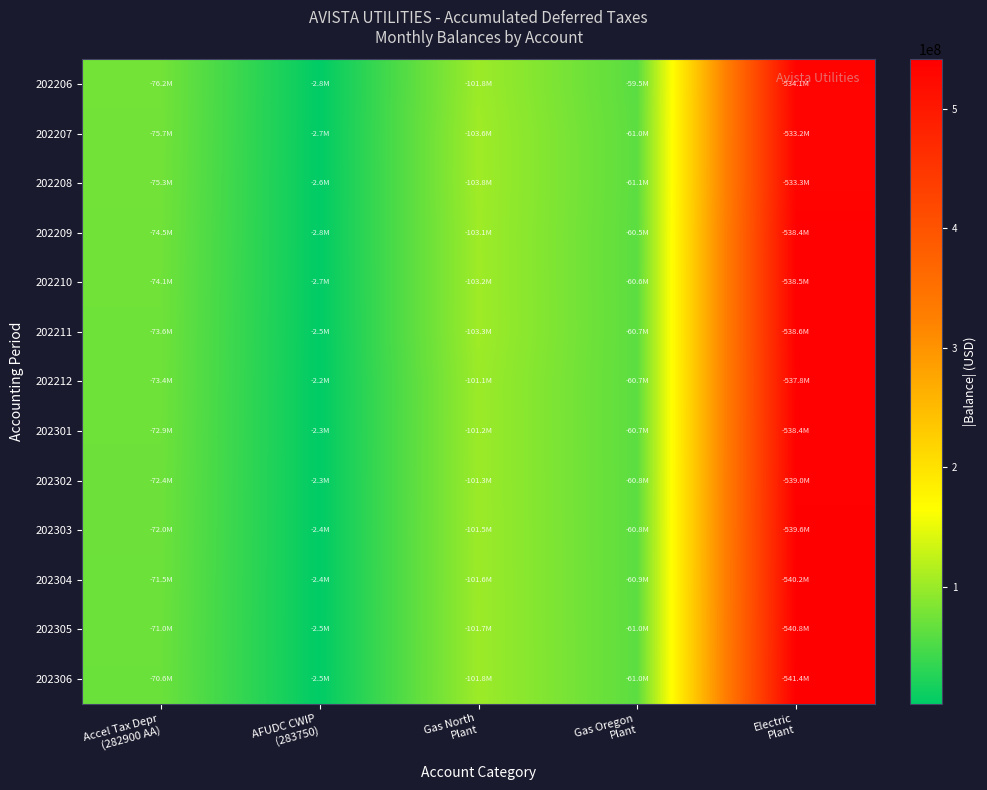

How many series are shown in this chart?

13